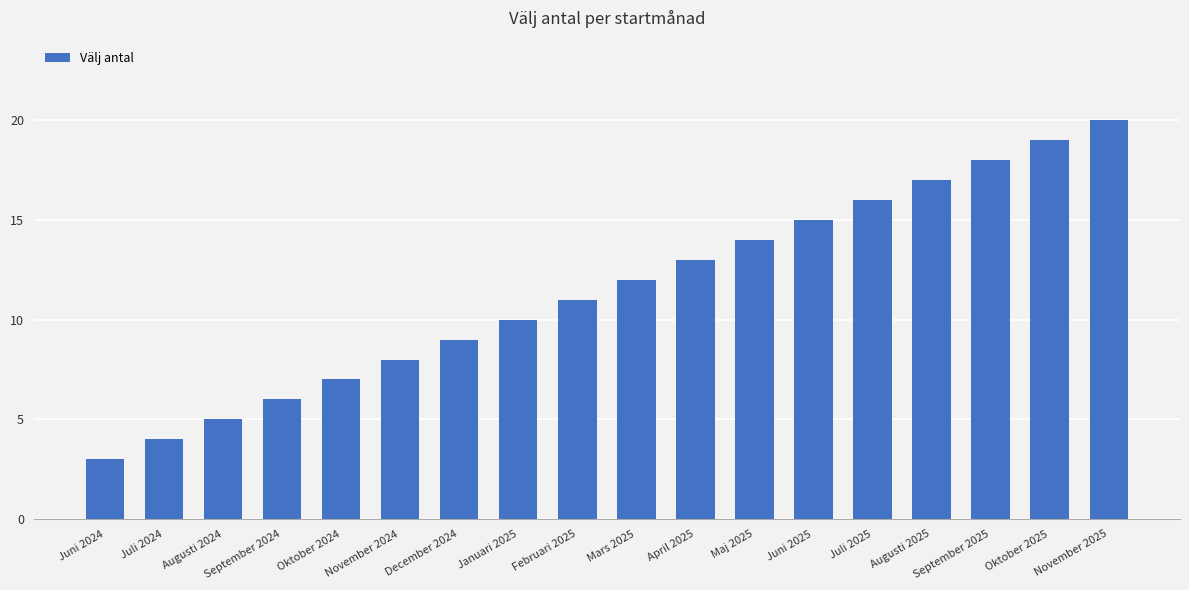

True or false: the data shows 4 at December 2024.

False